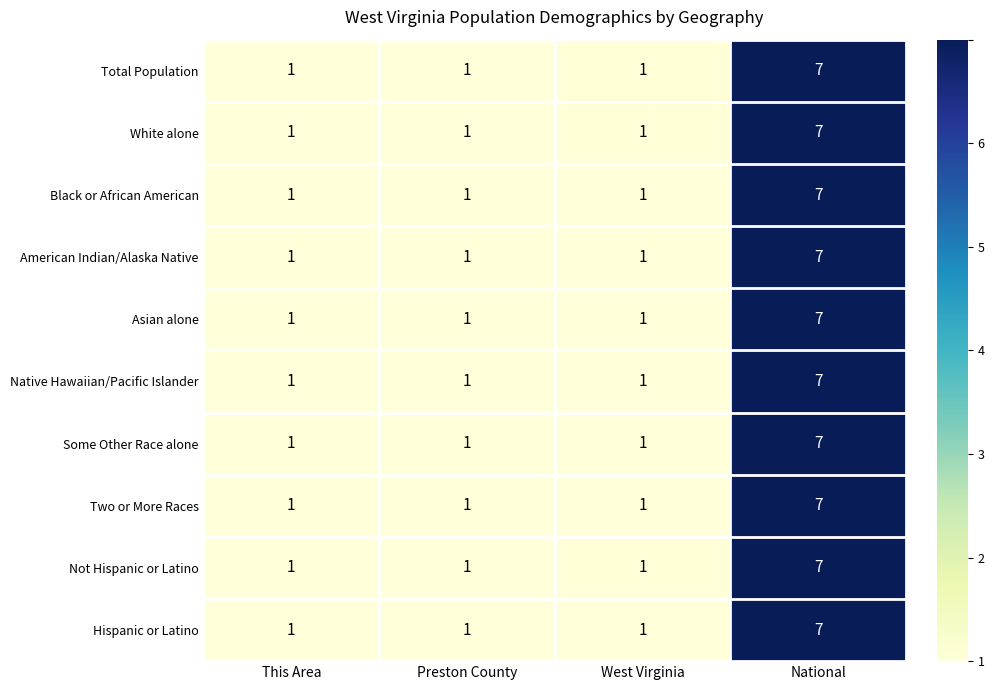

At which category is the sum across all series the highest?

National